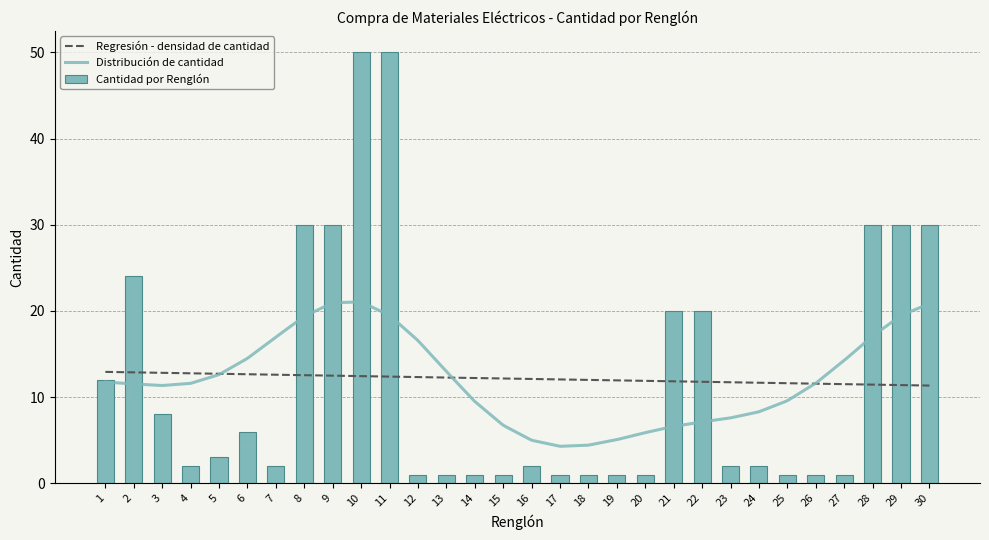

Which label corresponds to the smallest value in the chart?

12